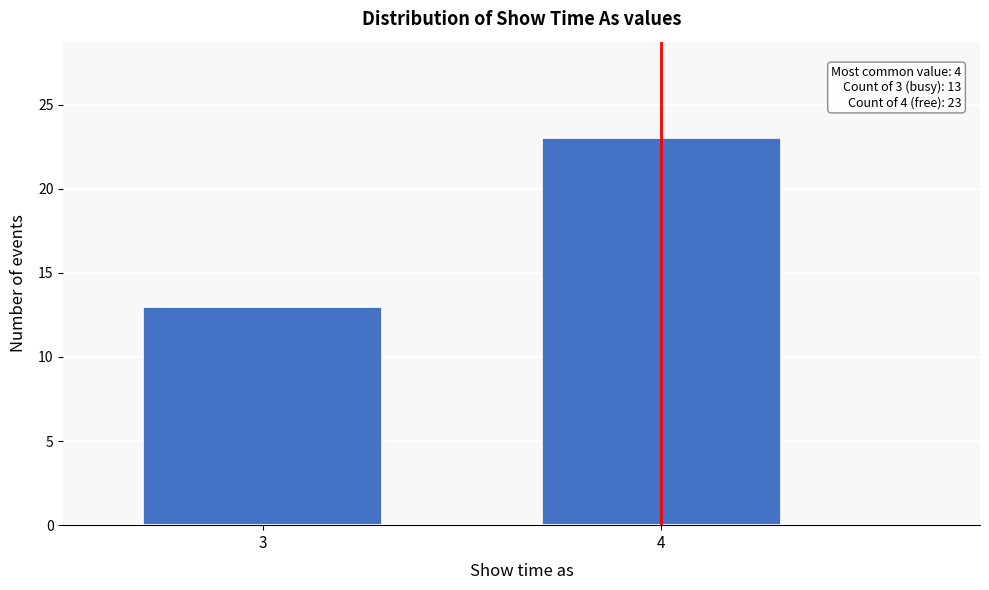

Reading right to left, extract all data points from this chart.

23	13